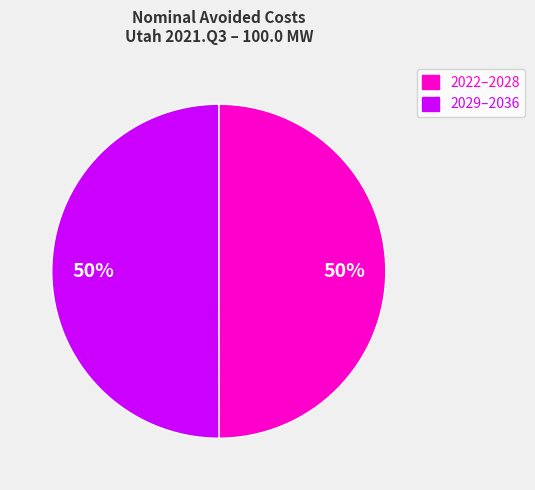

To the nearest percent, what percentage of the pie is 2029–2036?

50%